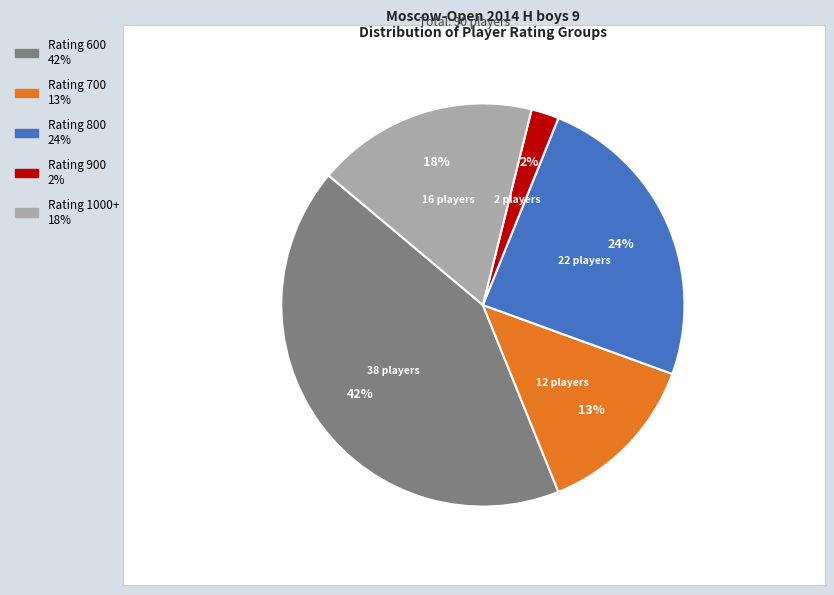

Is there a majority slice in this chart?

No